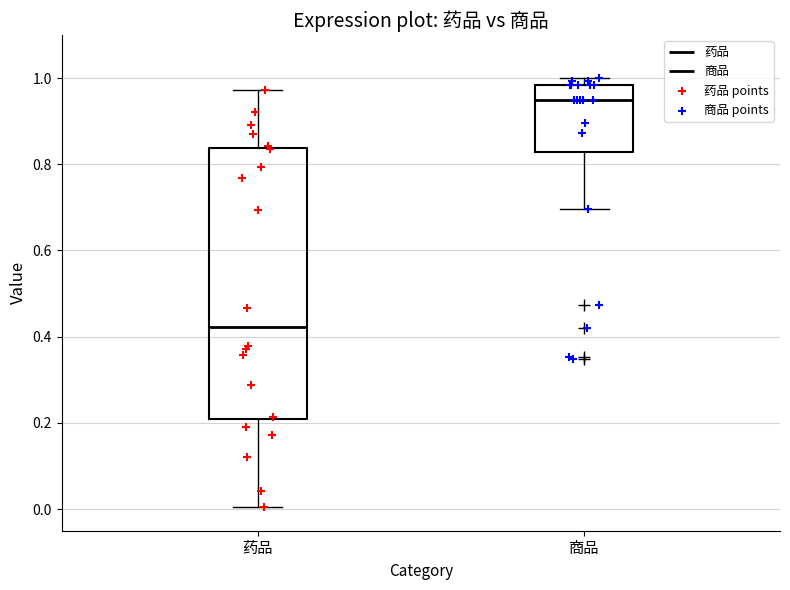

Where is the upper edge of the box for 药品 on the y-axis? The values are not printed on the chart, so give them approximately, as read against the axis.

0.84